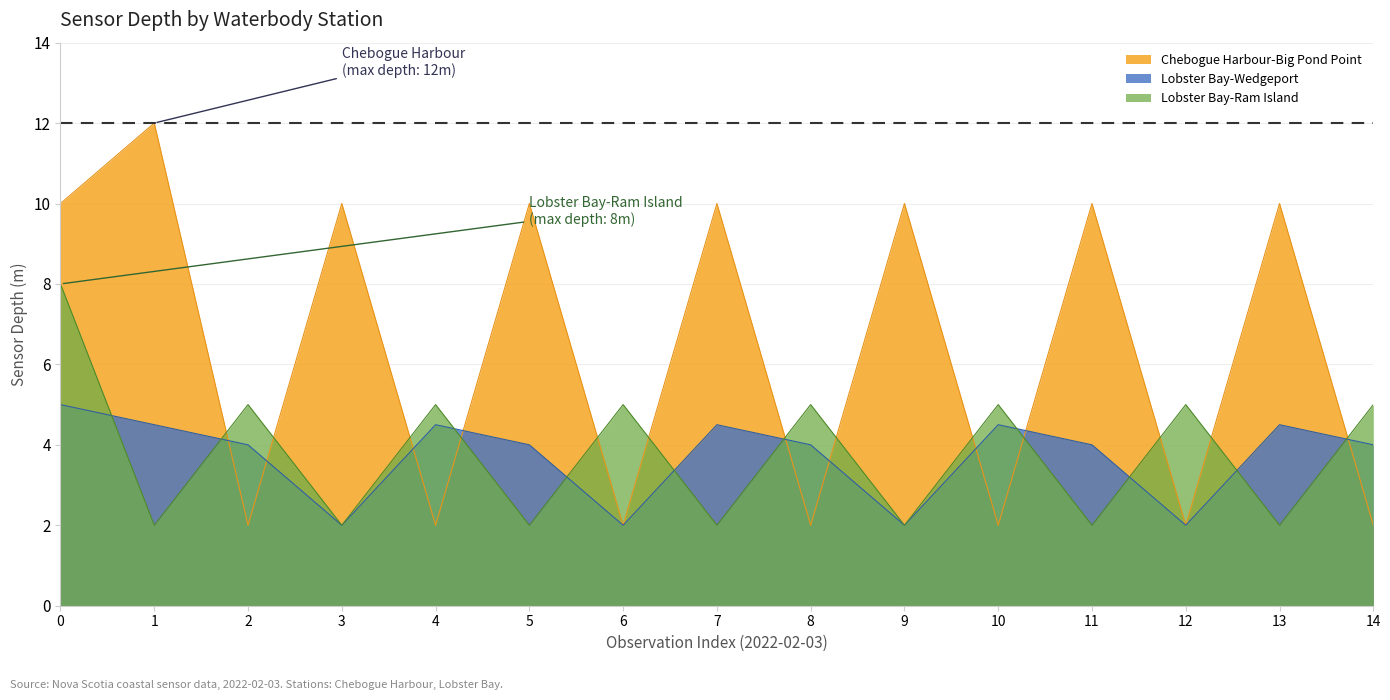

What is the total value across all series at 2?

11.0